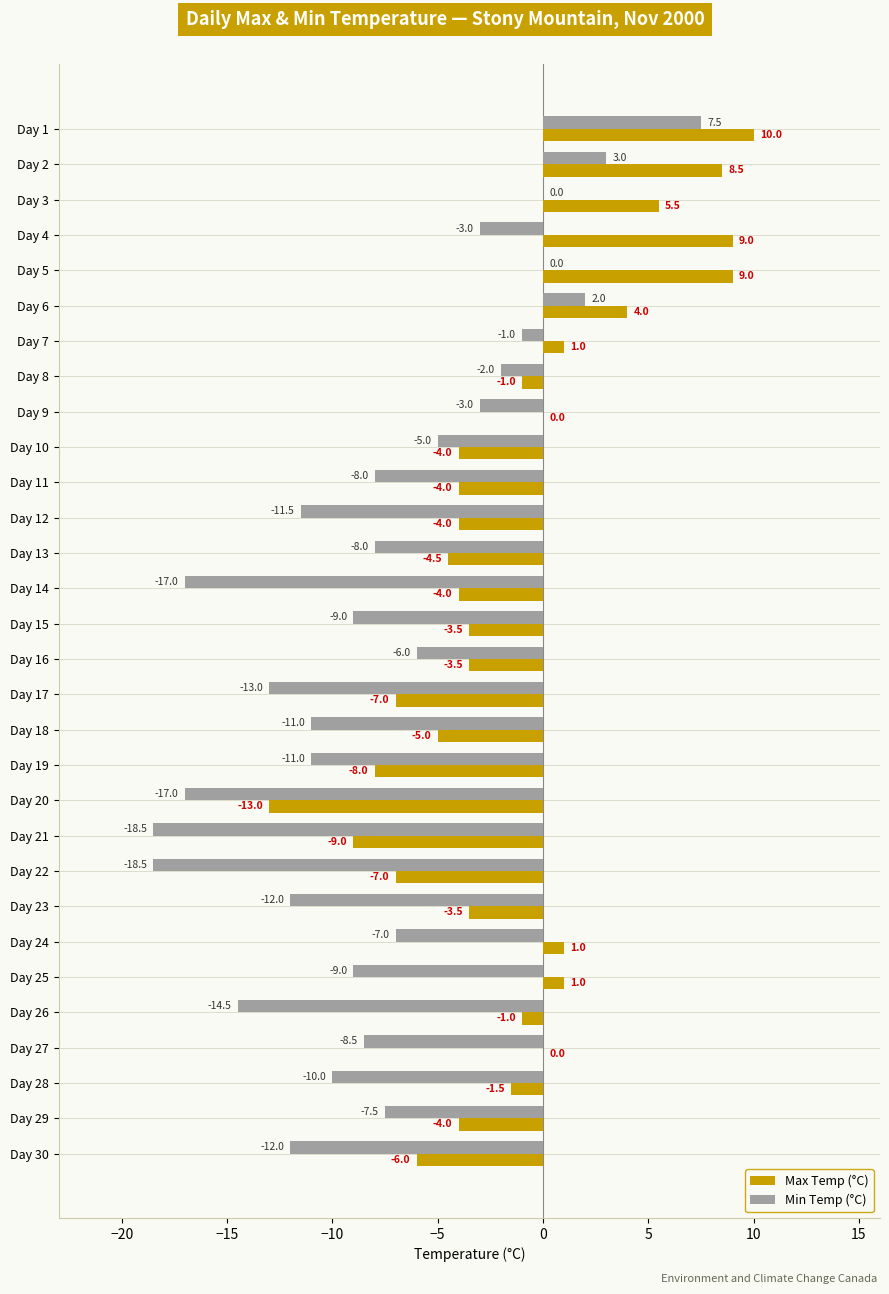

What is the maximum value shown in the chart?

10.0